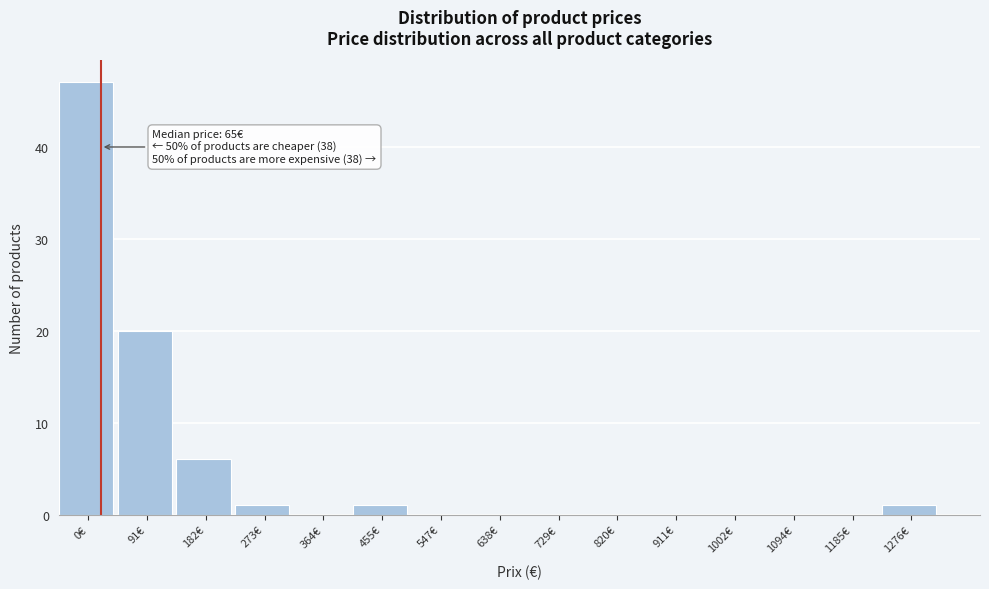

Reading right to left, what are all the values shown in this chart?

1276€=1	1185€=0	1094€=0	1002€=0	911€=0	820€=0	729€=0	638€=0	547€=0	455€=1	364€=0	273€=1	182€=6	91€=20	0€=47